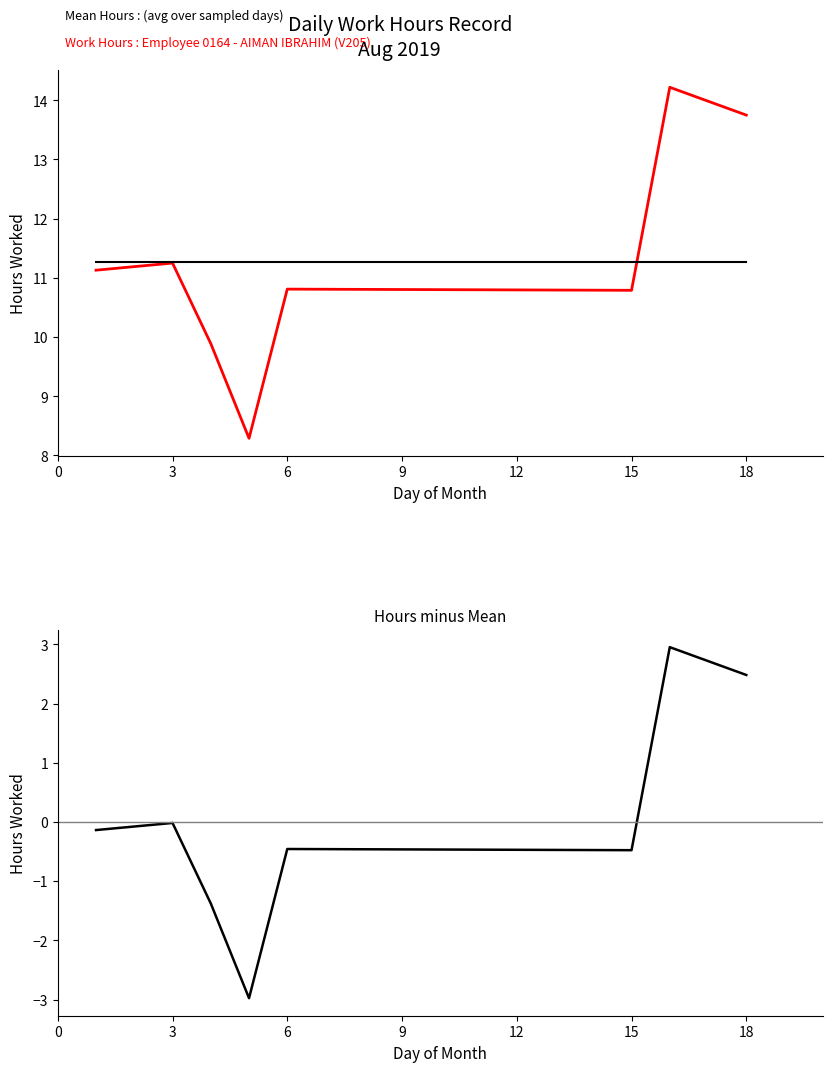

How many values in the Work Hours (Employee 0164) series are below 11?

4